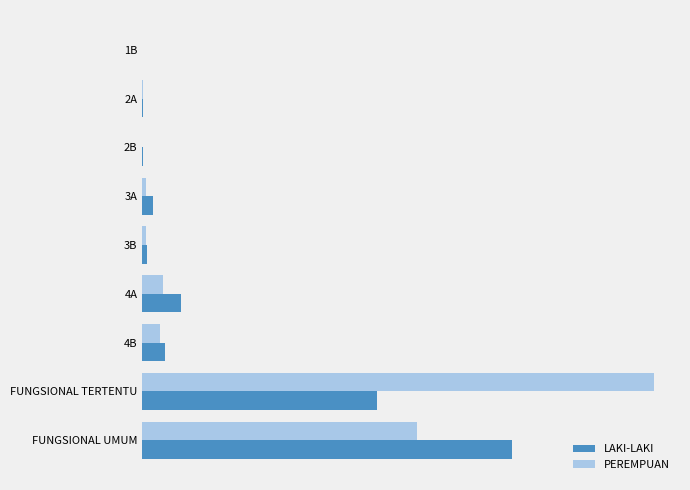

What are all the series names shown in the legend?

LAKI-LAKI, PEREMPUAN